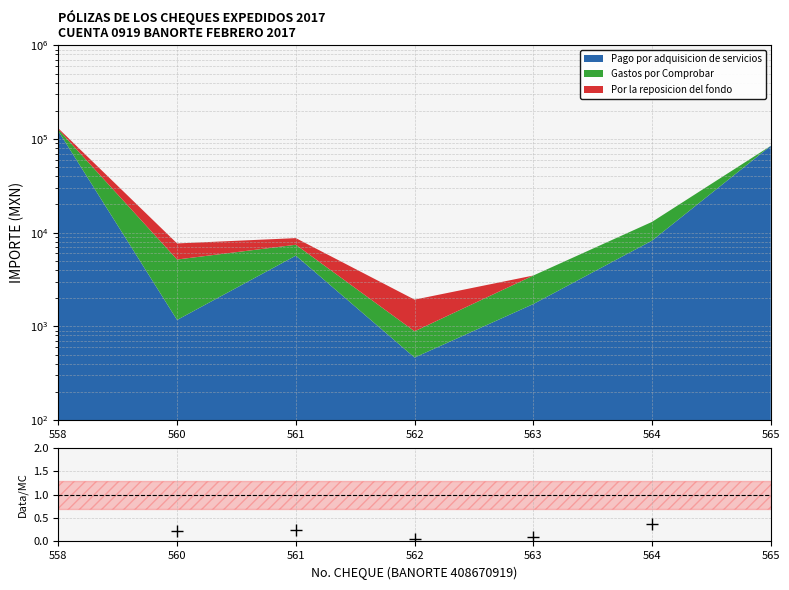

Where is the data nearest to the value 1?

564